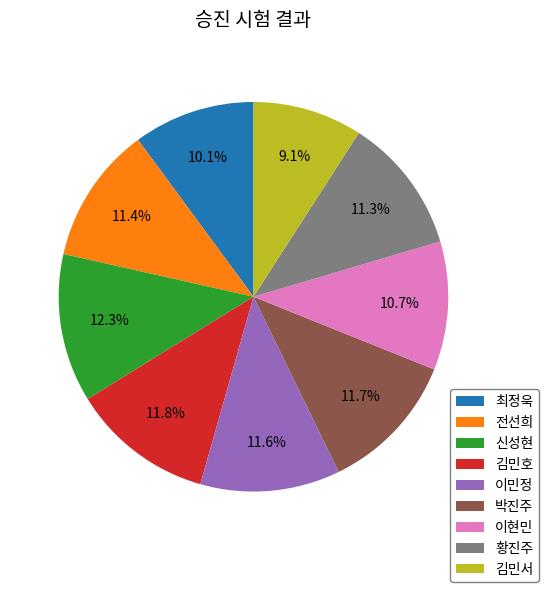

Is the sum of 신성현 and 이민정 greater than half?

No